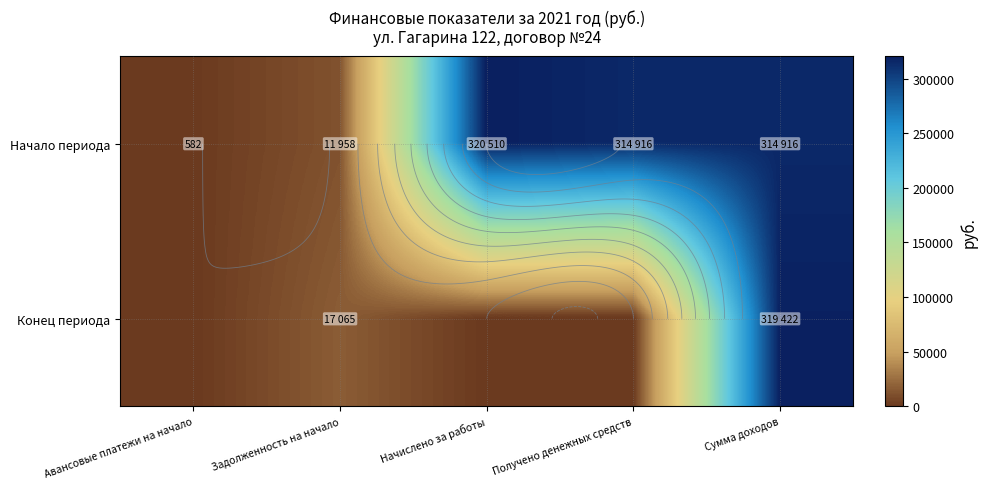

Which series changed the most between Задолженность на начало and Получено денежных средств?

Начало периода